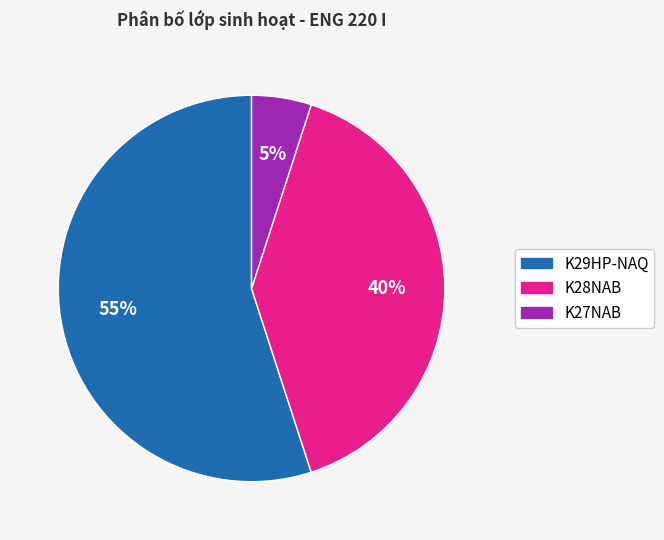

To the nearest percent, what is the average slice percentage?

33%